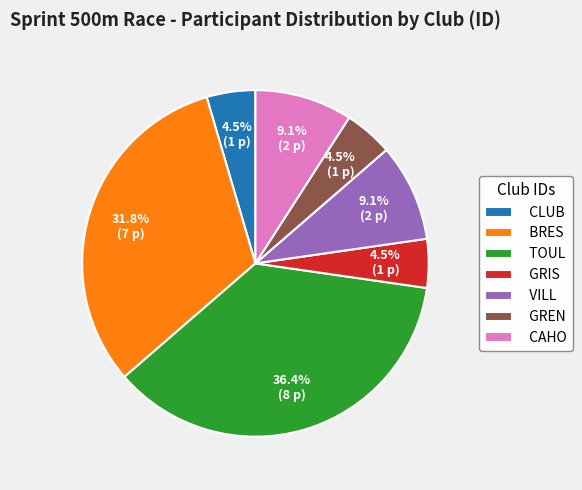

What is the largest slice in the pie chart?

TOUL